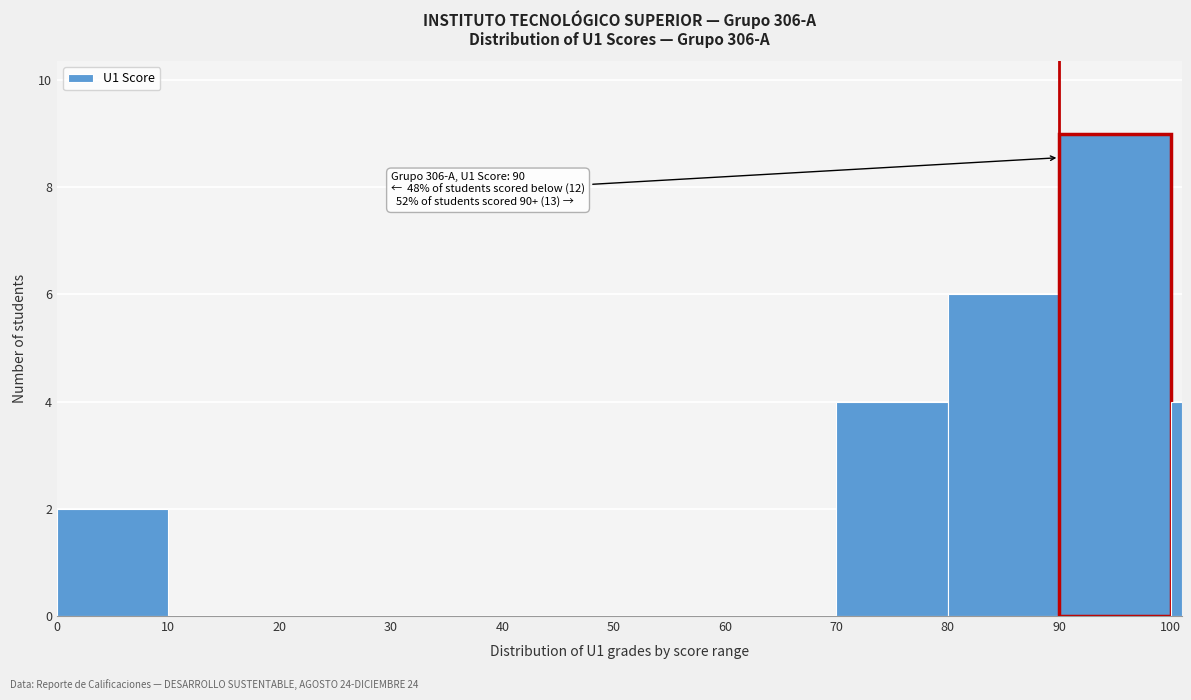

Read against the x-axis, roughly where is the centre of the tallest bar?

95